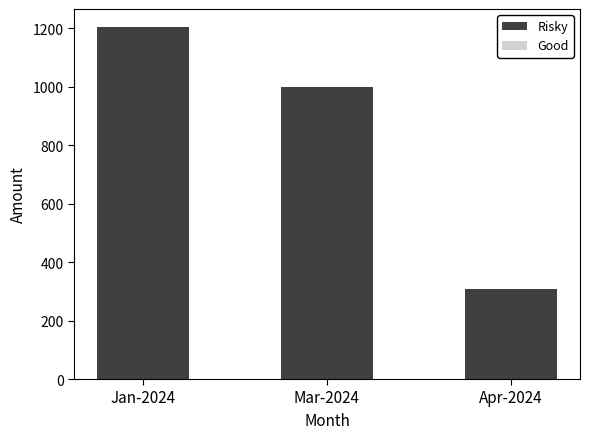

True or false: Risky has a value of 404.8 at Apr-2024.

False